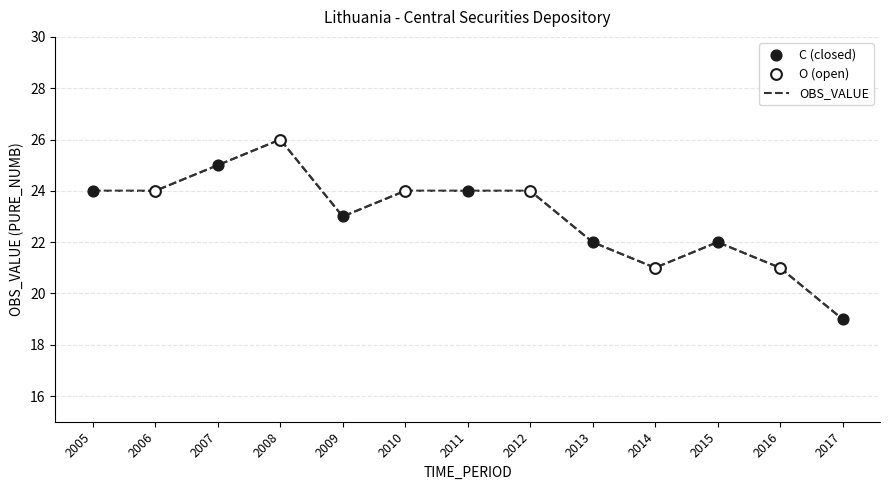

What is the ratio of the value at 2006 to the value at 2013?

1.1